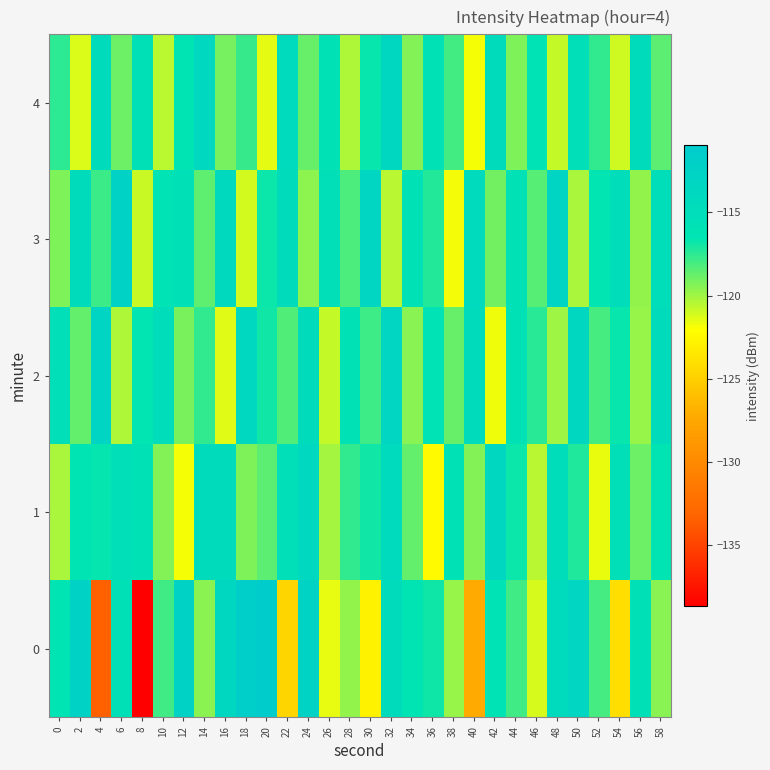

Rank the series by their maximum value, from highest to lowest.

0, 3, 2, 1, 4